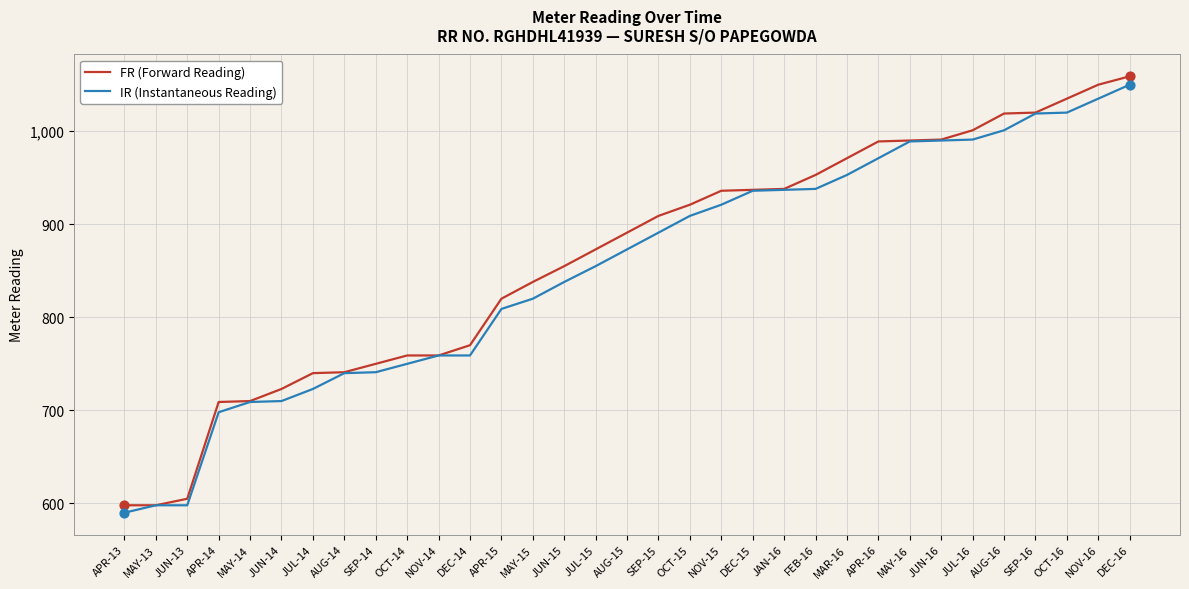

Which series has the largest total across all categories?

FR (Forward Reading)